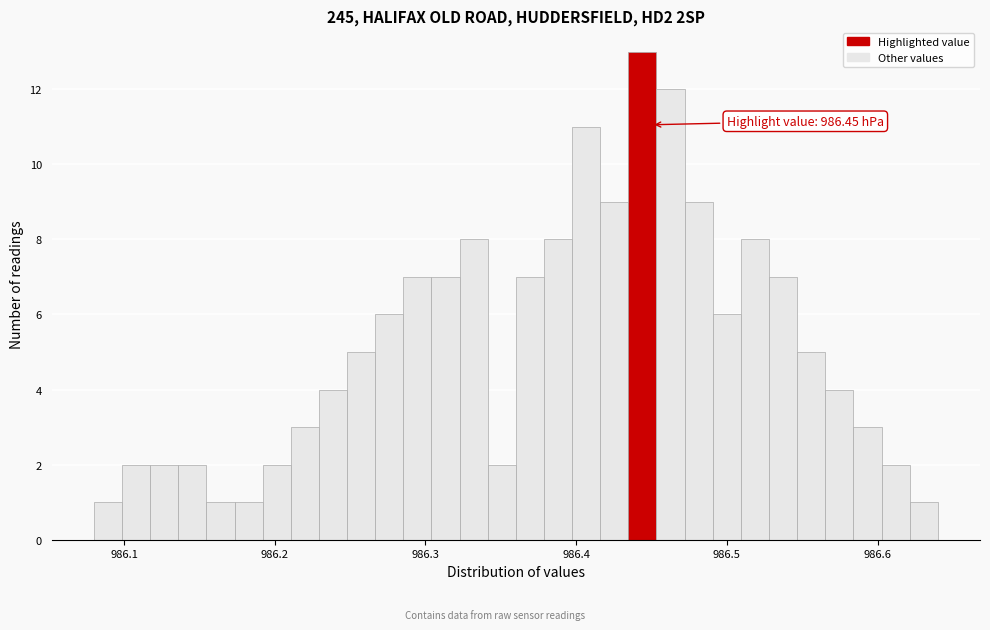

Around what value on the x-axis is the tallest bar? Give the approximate position of its centre, as read against the axis.

986.44